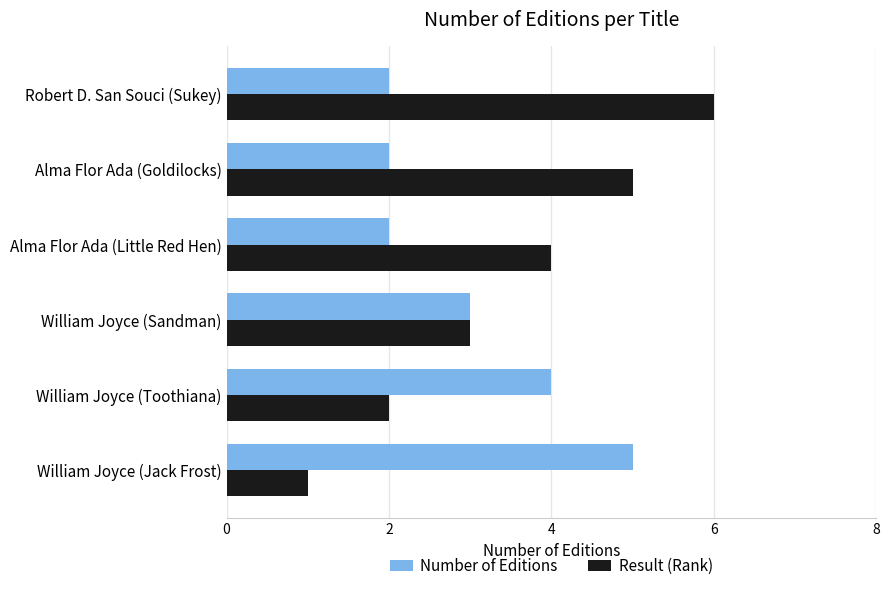

What is the sum of the Number of Editions values at William Joyce (Toothiana) and William Joyce (Sandman)?

7